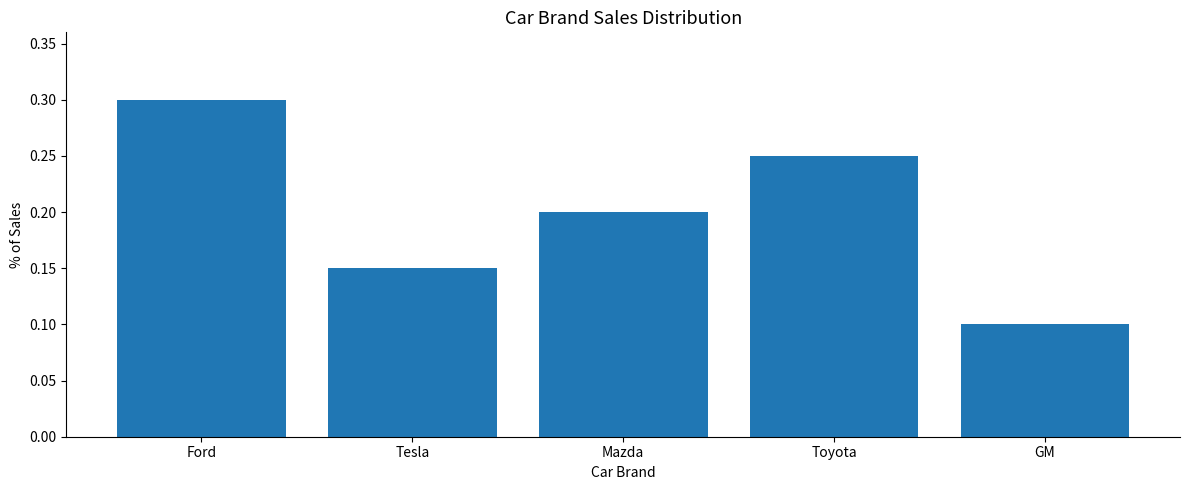

What is the label of the 1st bar from the right?

GM